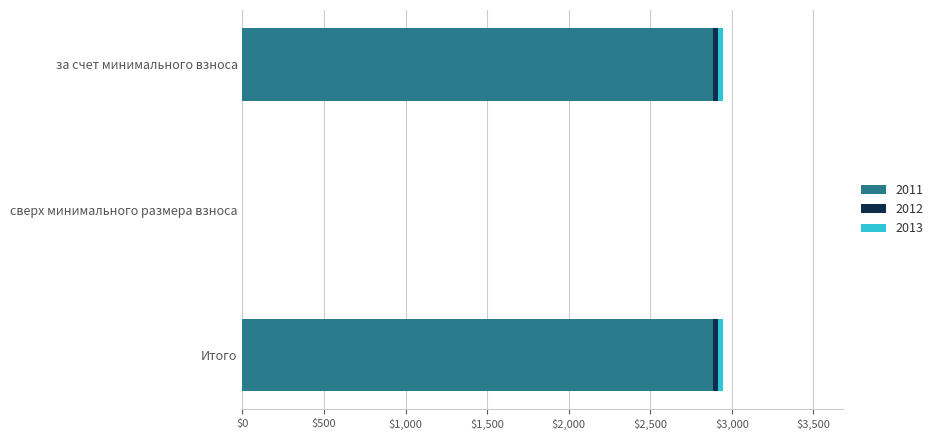

True or false: 2011 has a value of 1812.3 at Итого.

False